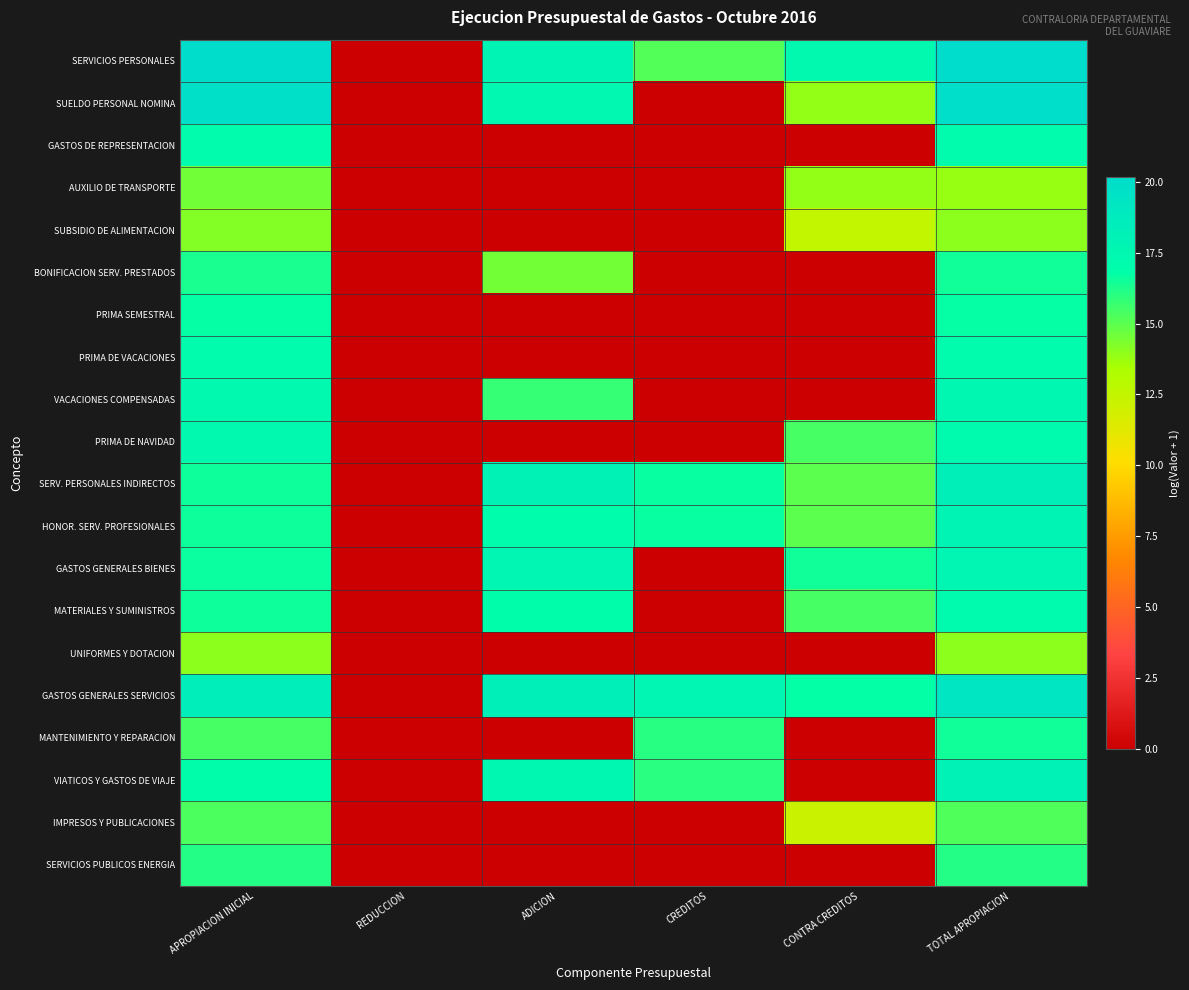

Reading left to right, what are all the values shown in this chart?

SERVICIOS PERSONALES: APROPIACION INICIAL=20.1	REDUCCION=0.0	ADICION=17.8	CREDITOS=15.2	CONTRA CREDITOS=17.3	TOTAL APROPIACION=20.2
SUELDO PERSONAL NOMINA: APROPIACION INICIAL=19.8	REDUCCION=0.0	ADICION=17.5	CREDITOS=0.0	CONTRA CREDITOS=13.9	TOTAL APROPIACION=19.9
GASTOS DE REPRESENTACION: APROPIACION INICIAL=17.1	REDUCCION=0.0	ADICION=0.0	CREDITOS=0.0	CONTRA CREDITOS=0.0	TOTAL APROPIACION=17.1
AUXILIO DE TRANSPORTE: APROPIACION INICIAL=14.6	REDUCCION=0.0	ADICION=0.0	CREDITOS=0.0	CONTRA CREDITOS=13.9	TOTAL APROPIACION=13.8
SUBSIDIO DE ALIMENTACION: APROPIACION INICIAL=14.2	REDUCCION=0.0	ADICION=0.0	CREDITOS=0.0	CONTRA CREDITOS=12.5	TOTAL APROPIACION=14.0
BONIFICACION SERV. PRESTADOS: APROPIACION INICIAL=16.3	REDUCCION=0.0	ADICION=14.5	CREDITOS=0.0	CONTRA CREDITOS=0.0	TOTAL APROPIACION=16.5
PRIMA SEMESTRAL: APROPIACION INICIAL=16.7	REDUCCION=0.0	ADICION=0.0	CREDITOS=0.0	CONTRA CREDITOS=0.0	TOTAL APROPIACION=16.7
PRIMA DE VACACIONES: APROPIACION INICIAL=17.1	REDUCCION=0.0	ADICION=0.0	CREDITOS=0.0	CONTRA CREDITOS=0.0	TOTAL APROPIACION=17.1
VACACIONES COMPENSADAS: APROPIACION INICIAL=17.3	REDUCCION=0.0	ADICION=15.8	CREDITOS=0.0	CONTRA CREDITOS=0.0	TOTAL APROPIACION=17.5
PRIMA DE NAVIDAD: APROPIACION INICIAL=17.4	REDUCCION=0.0	ADICION=0.0	CREDITOS=0.0	CONTRA CREDITOS=15.4	TOTAL APROPIACION=17.2
SERV. PERSONALES INDIRECTOS: APROPIACION INICIAL=16.5	REDUCCION=0.0	ADICION=17.9	CREDITOS=16.7	CONTRA CREDITOS=15.0	TOTAL APROPIACION=18.3
HONOR. SERV. PROFESIONALES: APROPIACION INICIAL=16.5	REDUCCION=0.0	ADICION=17.0	CREDITOS=16.7	CONTRA CREDITOS=15.0	TOTAL APROPIACION=17.8
GASTOS GENERALES BIENES: APROPIACION INICIAL=16.6	REDUCCION=0.0	ADICION=17.6	CREDITOS=0.0	CONTRA CREDITOS=16.4	TOTAL APROPIACION=17.7
MATERIALES Y SUMINISTROS: APROPIACION INICIAL=16.5	REDUCCION=0.0	ADICION=16.8	CREDITOS=0.0	CONTRA CREDITOS=15.4	TOTAL APROPIACION=17.2
UNIFORMES Y DOTACION: APROPIACION INICIAL=14.0	REDUCCION=0.0	ADICION=0.0	CREDITOS=0.0	CONTRA CREDITOS=0.0	TOTAL APROPIACION=14.0
GASTOS GENERALES SERVICIOS: APROPIACION INICIAL=18.5	REDUCCION=0.0	ADICION=18.4	CREDITOS=17.7	CONTRA CREDITOS=16.7	TOTAL APROPIACION=19.2
MANTENIMIENTO Y REPARACION: APROPIACION INICIAL=15.4	REDUCCION=0.0	ADICION=0.0	CREDITOS=16.0	CONTRA CREDITOS=0.0	TOTAL APROPIACION=16.5
VIATICOS Y GASTOS DE VIAJE: APROPIACION INICIAL=16.8	REDUCCION=0.0	ADICION=17.6	CREDITOS=16.0	CONTRA CREDITOS=0.0	TOTAL APROPIACION=18.1
IMPRESOS Y PUBLICACIONES: APROPIACION INICIAL=15.3	REDUCCION=0.0	ADICION=0.0	CREDITOS=0.0	CONTRA CREDITOS=12.2	TOTAL APROPIACION=15.3
SERVICIOS PUBLICOS ENERGIA: APROPIACION INICIAL=16.1	REDUCCION=0.0	ADICION=0.0	CREDITOS=0.0	CONTRA CREDITOS=0.0	TOTAL APROPIACION=16.1